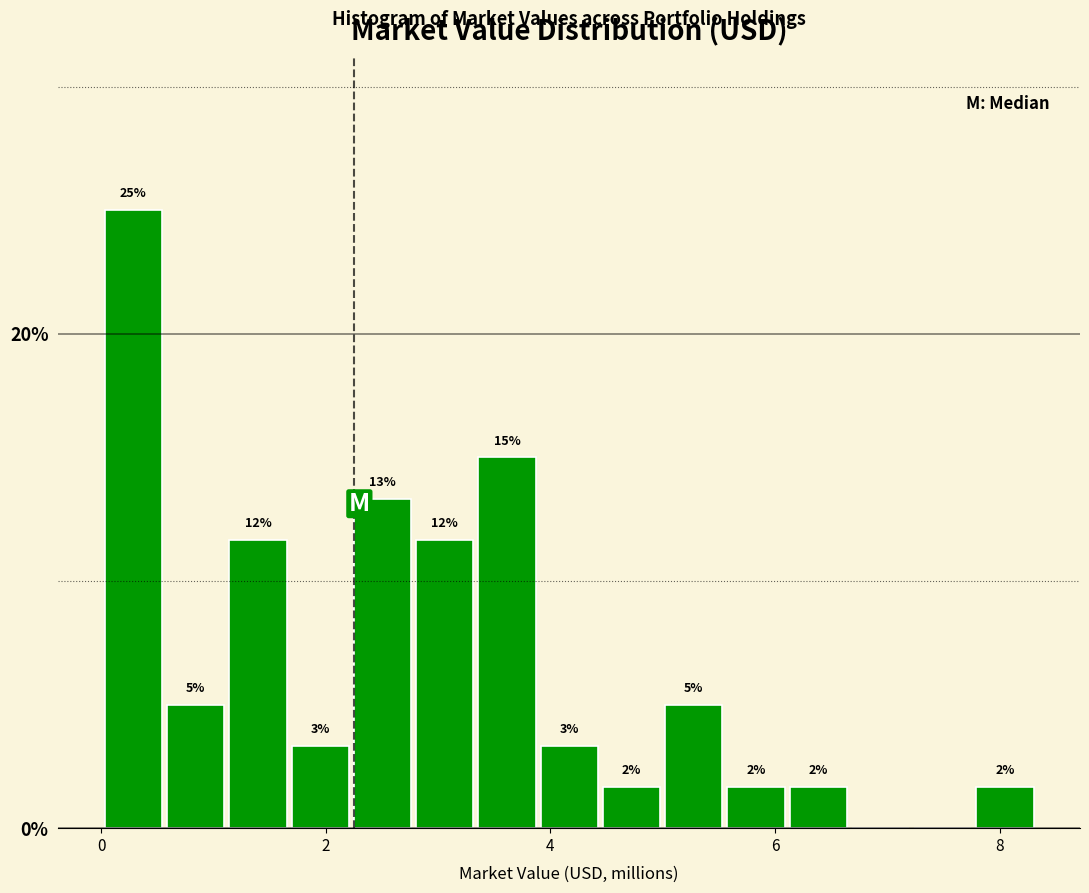

Around what value on the x-axis is the tallest bar? Give the approximate position of its centre, as read against the axis.

0.2